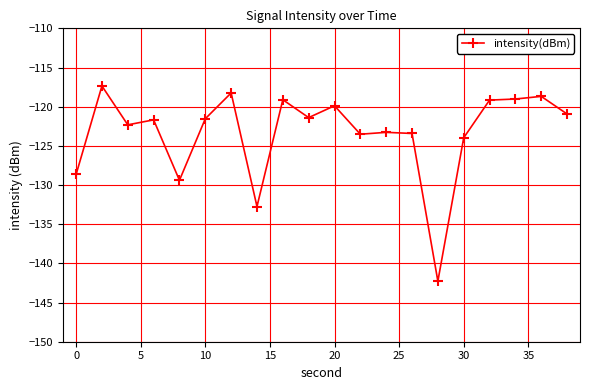

What is the greatest value displayed?

-117.4